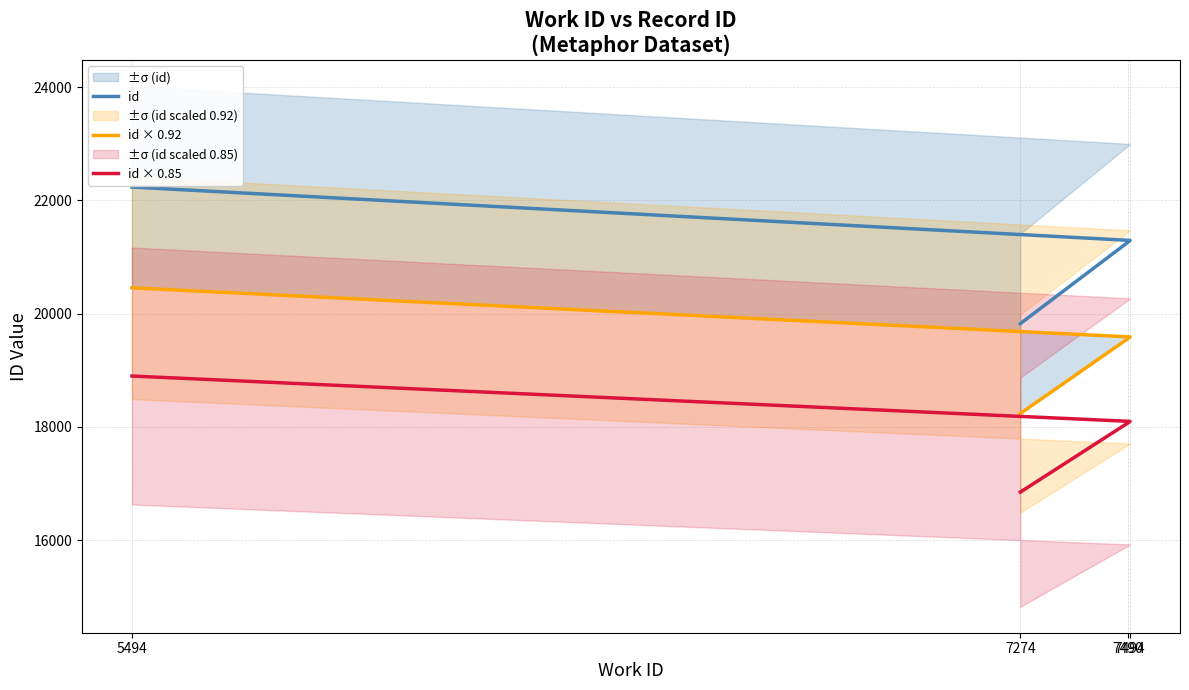

Which series changed the most between 7274 and 7490?

id